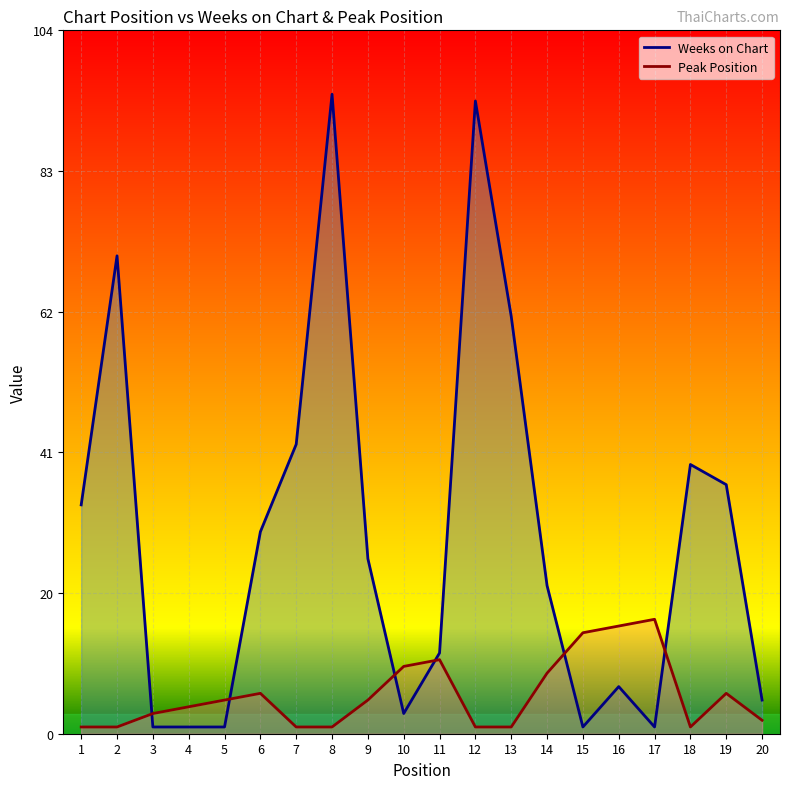

Which series has the widest spread of values?

Weeks on Chart